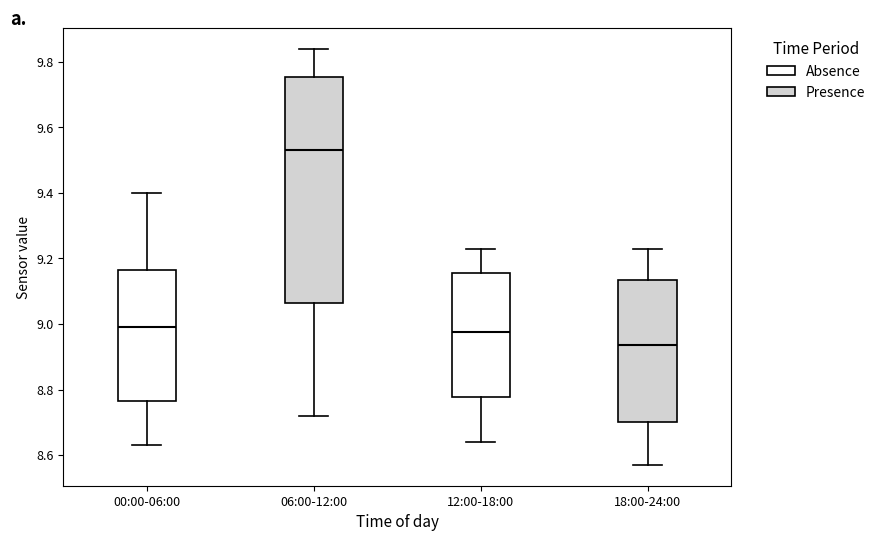

Where is the upper edge of the box for 18:00-24:00 on the y-axis? The values are not printed on the chart, so give them approximately, as read against the axis.

9.14